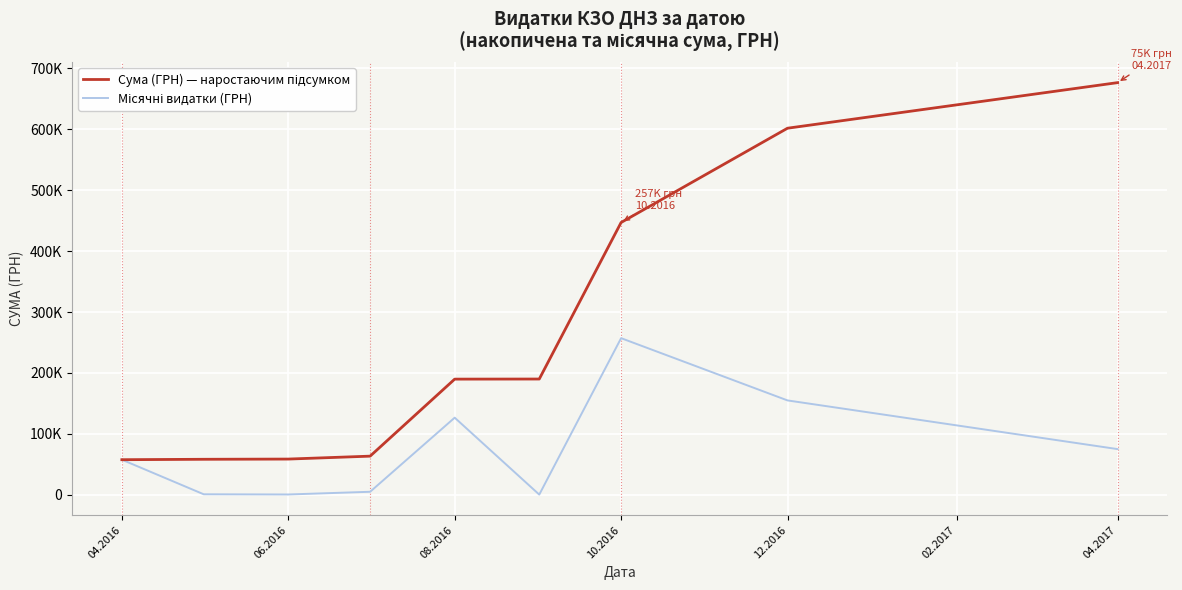

List the series in order of their overall mean, highest first.

Сума (ГРН) — наростаючим підсумком, Місячні видатки (ГРН)